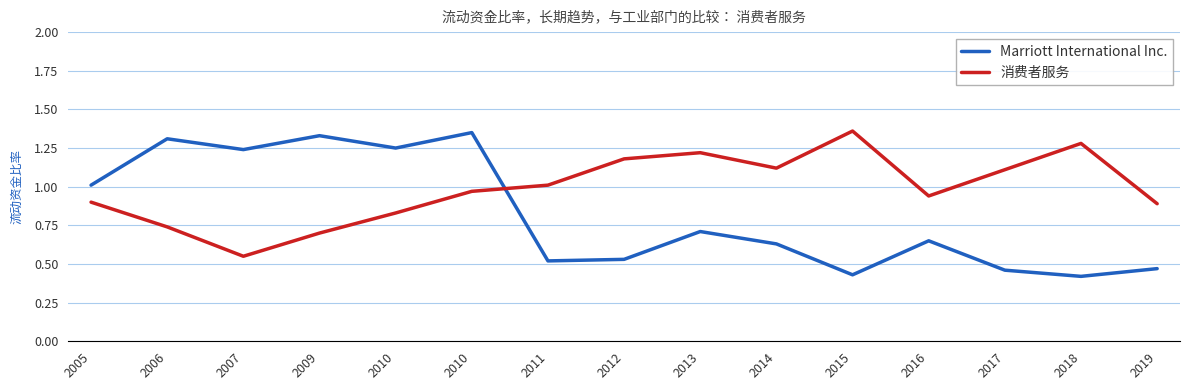

How many lines are shown in the chart?

2